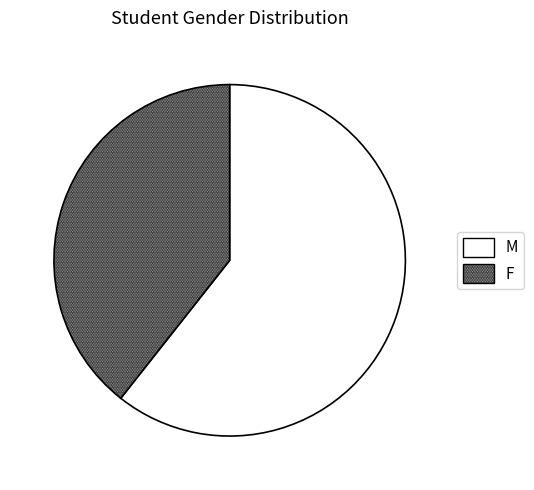

What is the smallest slice in the pie chart?

F